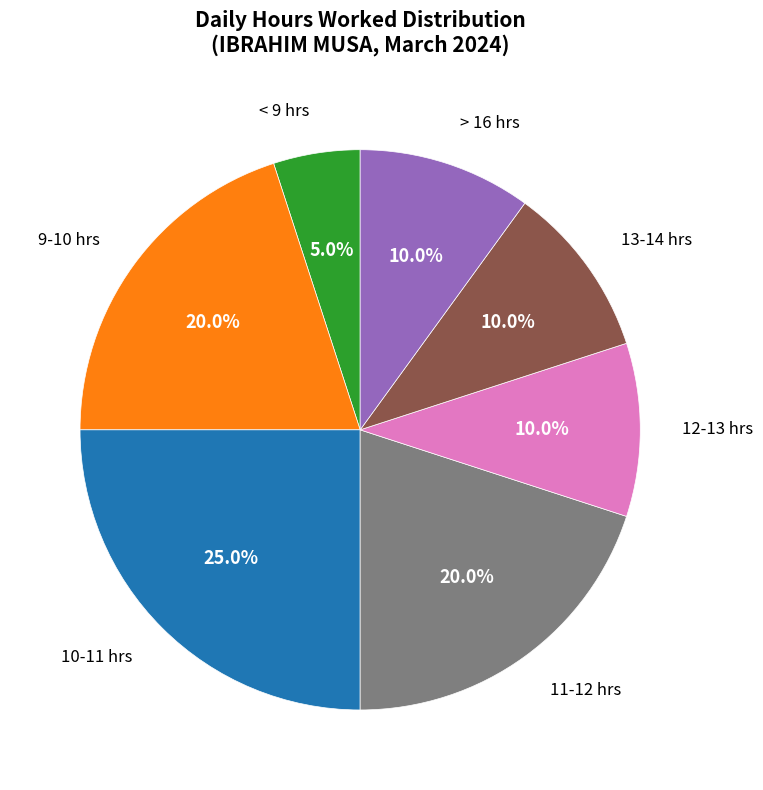

Is there a majority slice in this chart?

No